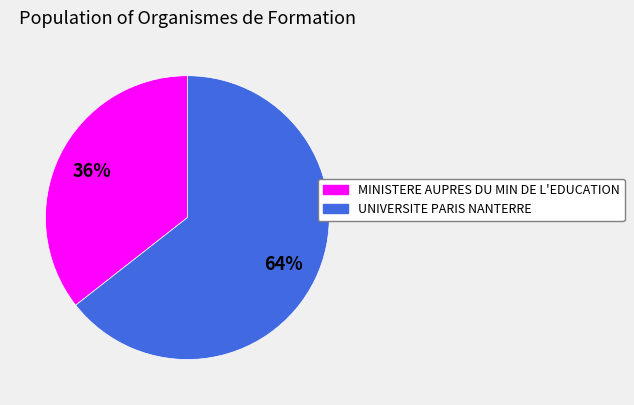

How many segments does this pie chart have?

2